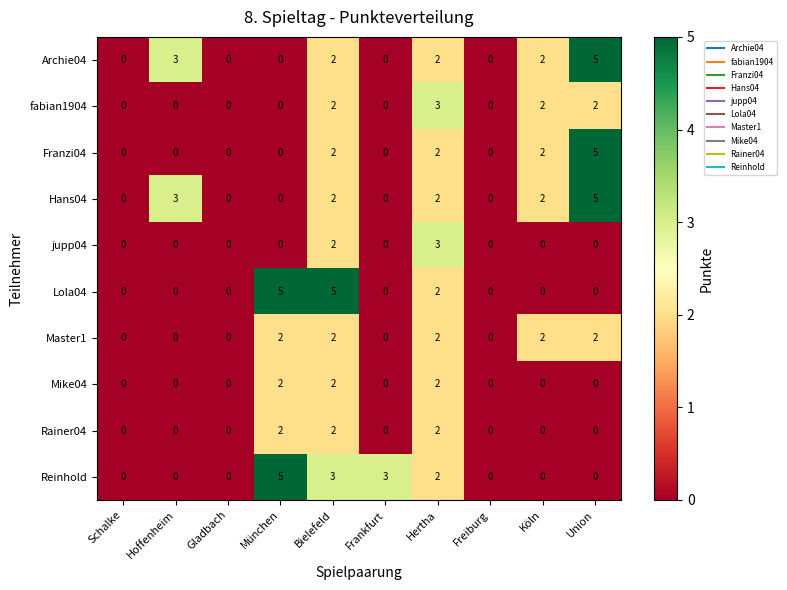

True or false: Lola04 has a value of 5 at München.

True